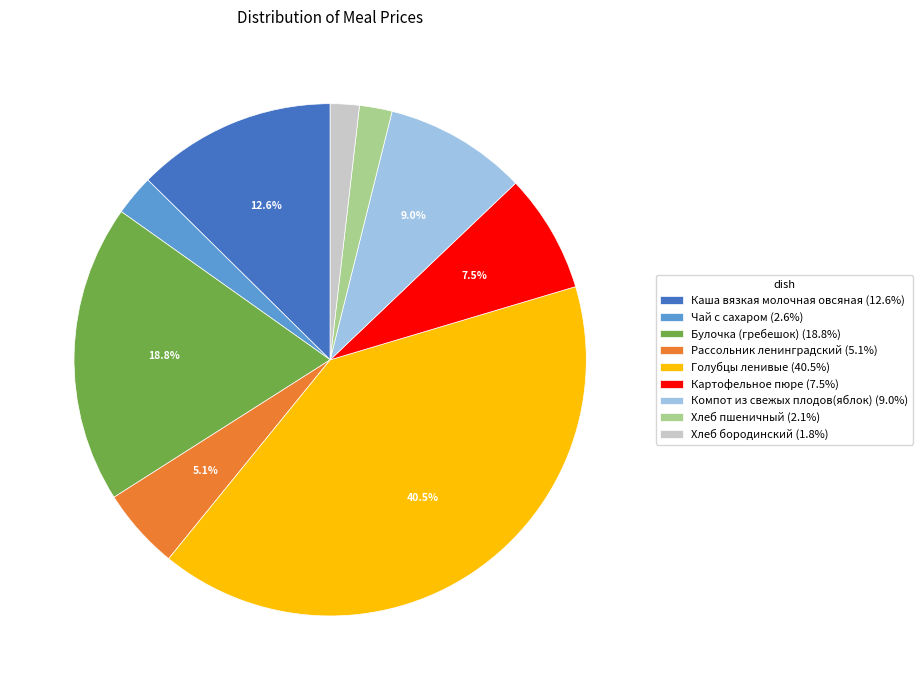

To the nearest percent, what percentage of the pie is Чай с сахаром?

3%